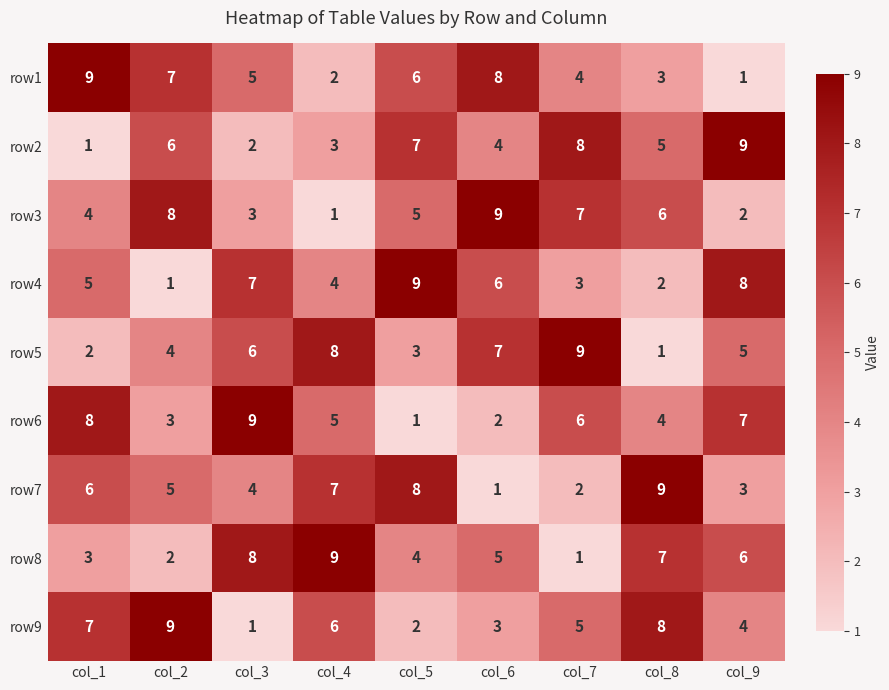

At which label does row2 first exceed 5?

col_2